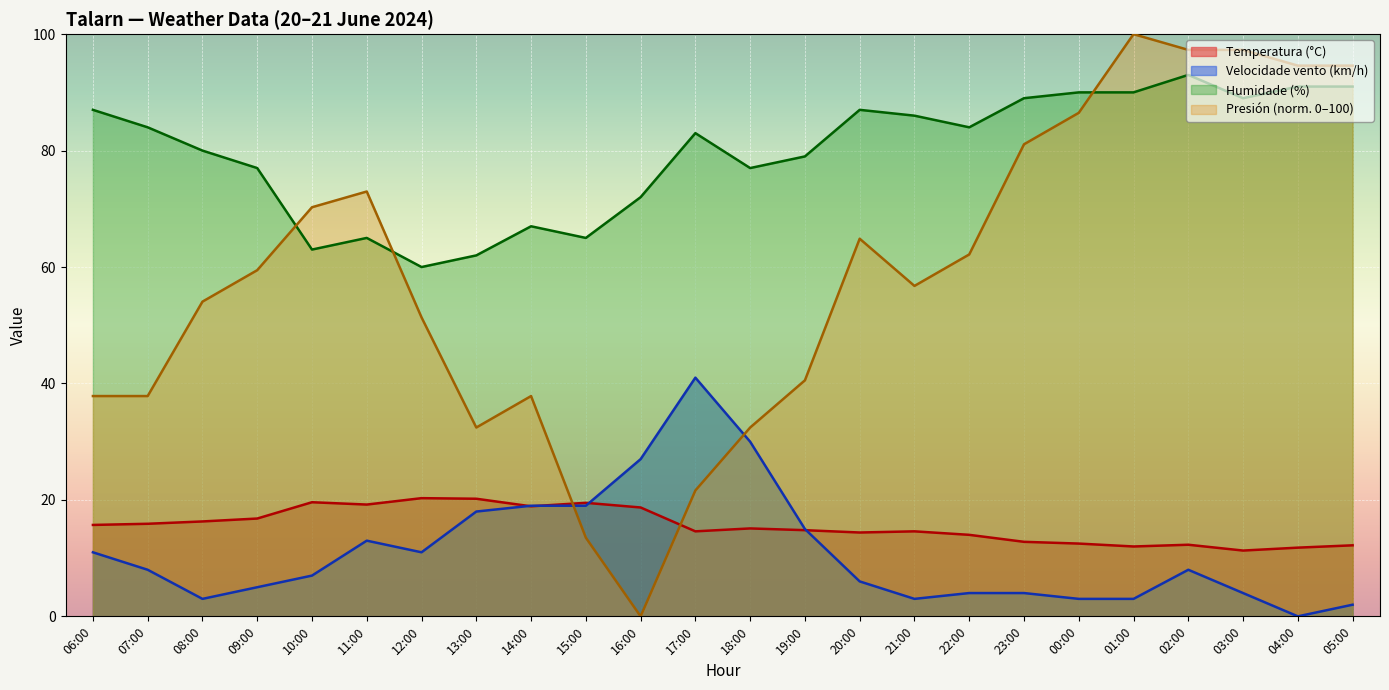

Reading right to left, what are all the values shown in this chart?

Temperatura (°C): 05:00=12.2	04:00=11.8	03:00=11.3	02:00=12.3	01:00=12.0	00:00=12.5	23:00=12.8	22:00=14.0	21:00=14.6	20:00=14.4	19:00=14.8	18:00=15.1	17:00=14.6	16:00=18.7	15:00=19.5	14:00=18.9	13:00=20.2	12:00=20.3	11:00=19.2	10:00=19.6	09:00=16.8	08:00=16.3	07:00=15.9	06:00=15.7
Velocidade do vento (km/h): 05:00=2.0	04:00=0.0	03:00=4.0	02:00=8.0	01:00=3.0	00:00=3.0	23:00=4.0	22:00=4.0	21:00=3.0	20:00=6.0	19:00=15.0	18:00=30.0	17:00=41.0	16:00=27.0	15:00=19.0	14:00=19.0	13:00=18.0	12:00=11.0	11:00=13.0	10:00=7.0	09:00=5.0	08:00=3.0	07:00=8.0	06:00=11.0
Humidade (%): 05:00=91.0	04:00=91.0	03:00=89.0	02:00=93.0	01:00=90.0	00:00=90.0	23:00=89.0	22:00=84.0	21:00=86.0	20:00=87.0	19:00=79.0	18:00=77.0	17:00=83.0	16:00=72.0	15:00=65.0	14:00=67.0	13:00=62.0	12:00=60.0	11:00=65.0	10:00=63.0	09:00=77.0	08:00=80.0	07:00=84.0	06:00=87.0
Presión (hPa) offset: 05:00=94.6	04:00=94.6	03:00=97.3	02:00=97.3	01:00=100.0	00:00=86.5	23:00=81.1	22:00=62.2	21:00=56.8	20:00=64.9	19:00=40.5	18:00=32.4	17:00=21.6	16:00=0.0	15:00=13.5	14:00=37.8	13:00=32.4	12:00=51.4	11:00=73.0	10:00=70.3	09:00=59.5	08:00=54.1	07:00=37.8	06:00=37.8